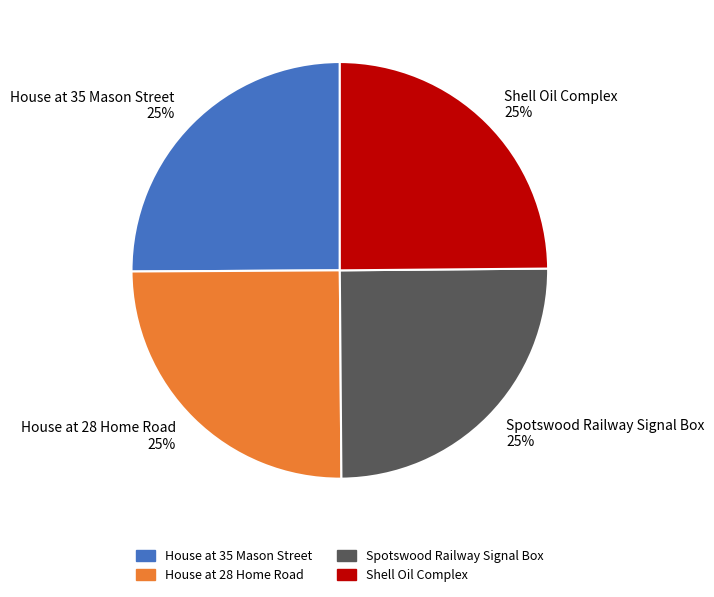

What is the ratio of the value at Shell Oil Complex 25% to the value at House at 35 Mason Street 25%?

1.0